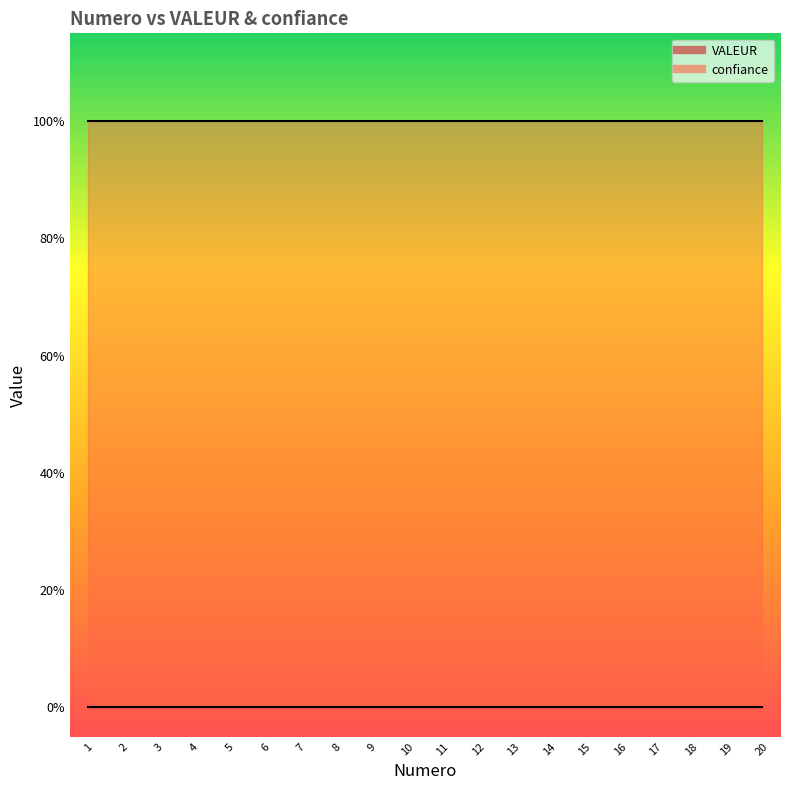

True or false: VALEUR and confiance cross at least once.

False